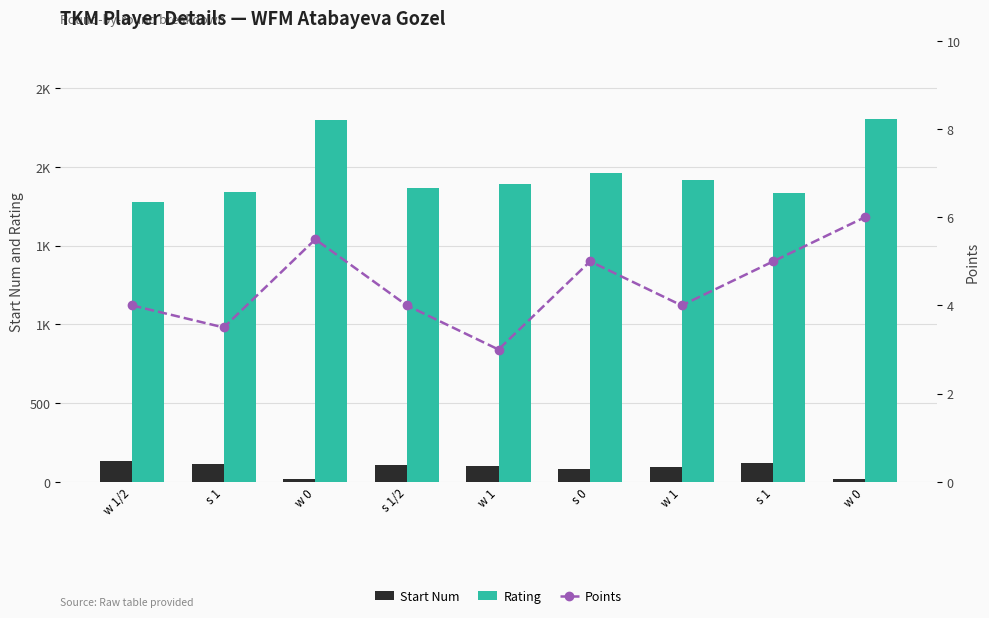

What is the average value of the Points series?

4.4